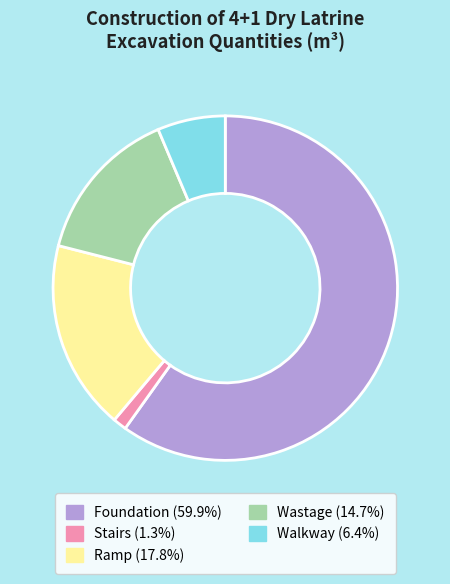

True or false: Stairs accounts for 11% of the total.

False